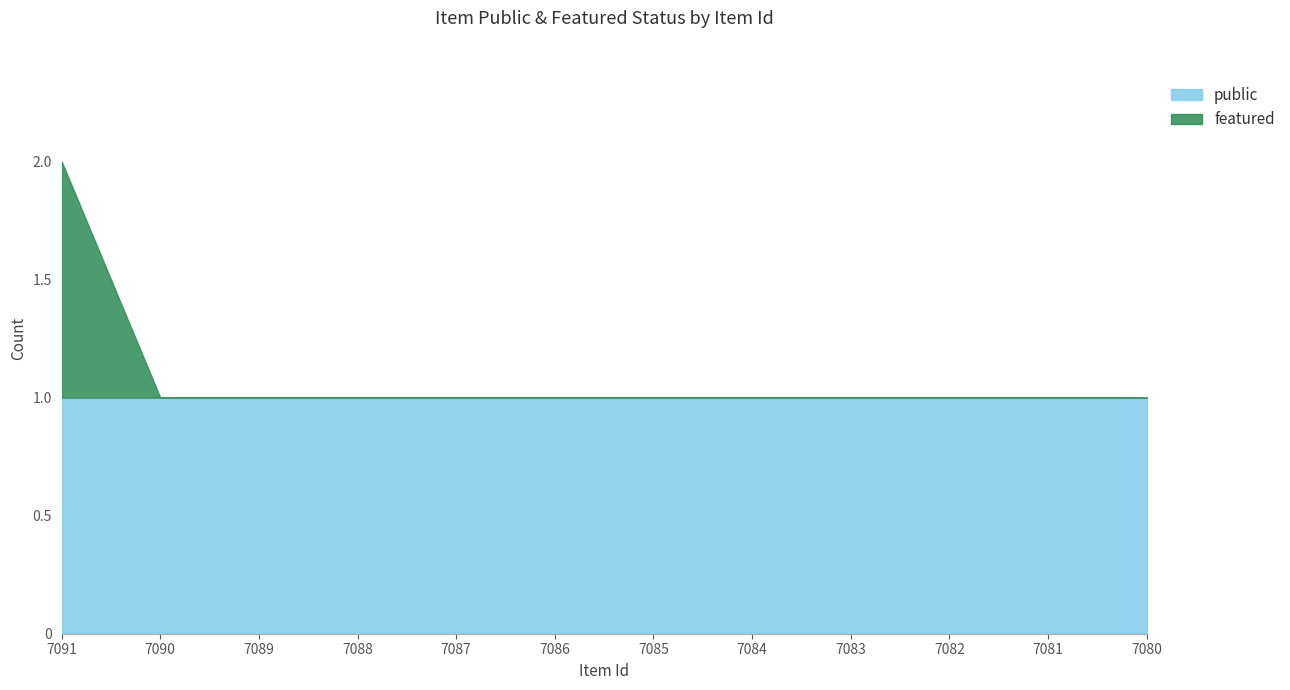

What is the value of the 11th point from the left?

1